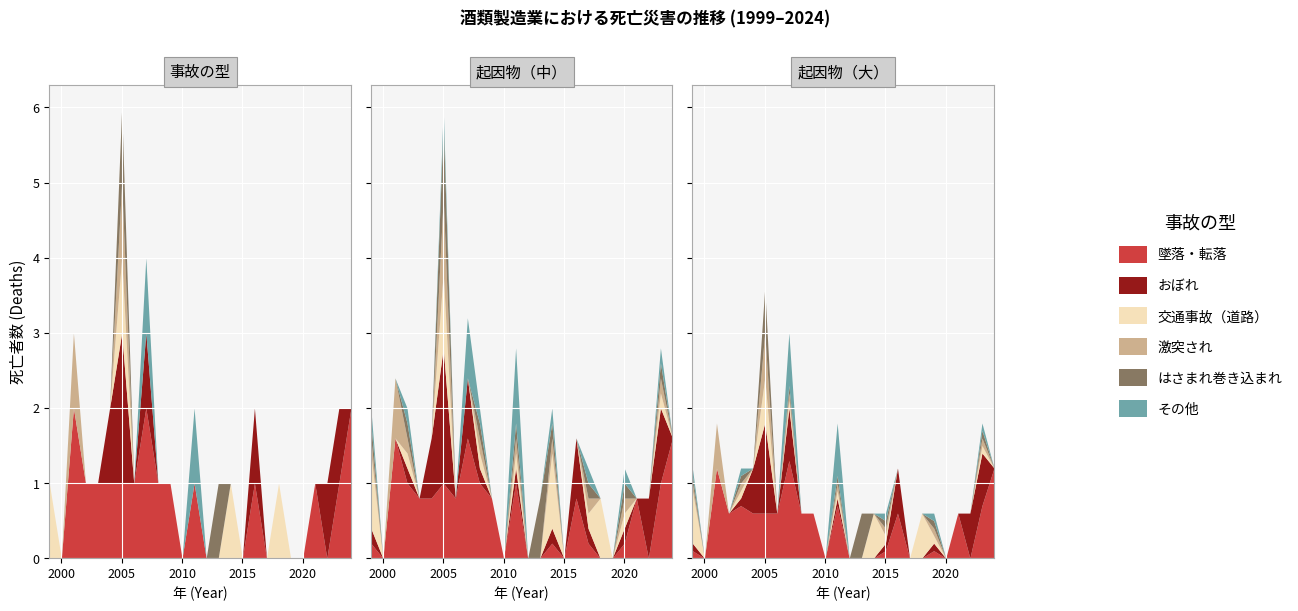

Where do 交通事故（道路） and はさまれ巻き込まれ first cross each other?

14 and 15